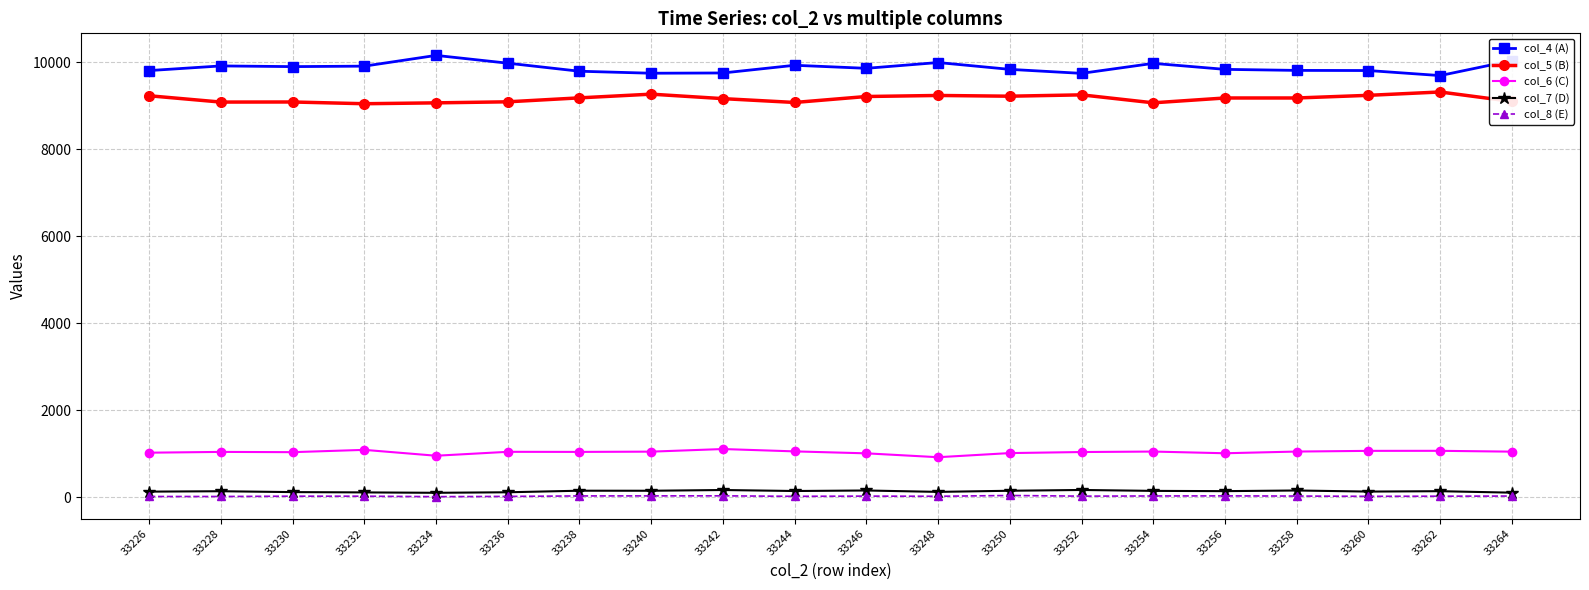

Is the value of col_7 (D) at 33228 greater than the value of col_5 (B) at 33252?

No